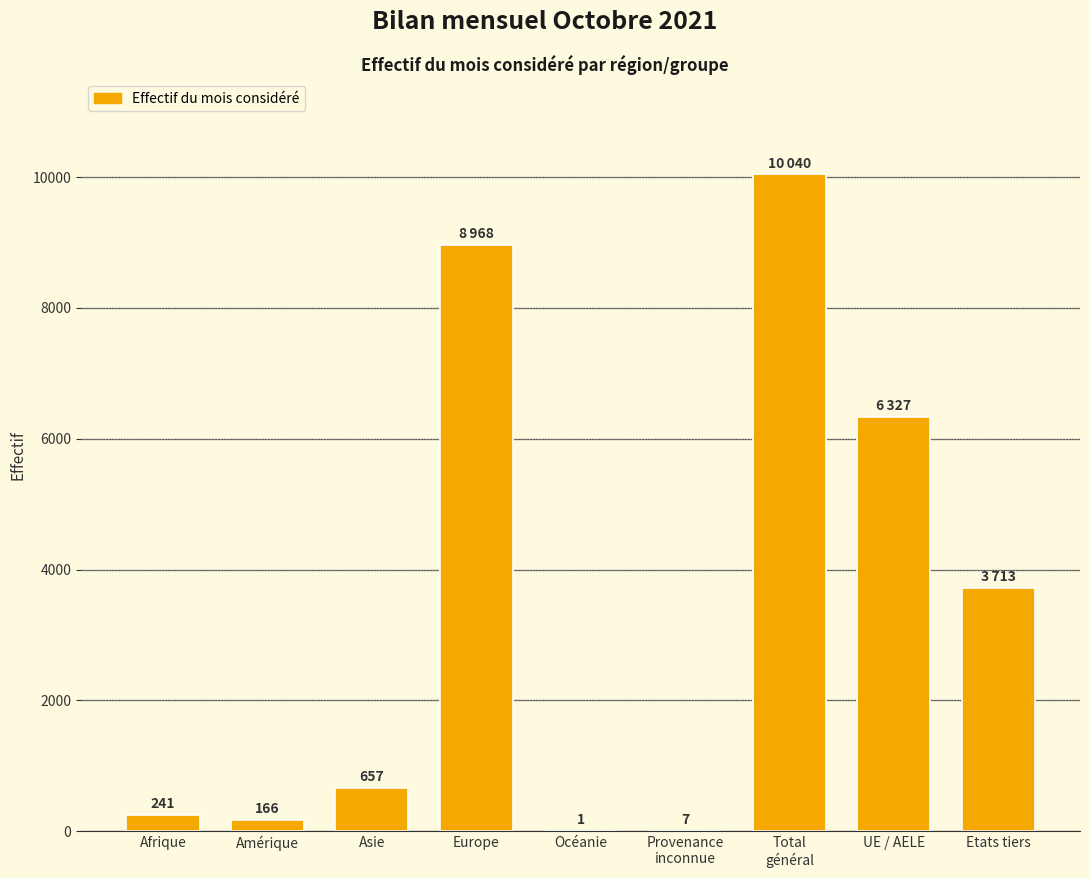

What is the maximum value shown in the chart?

10040